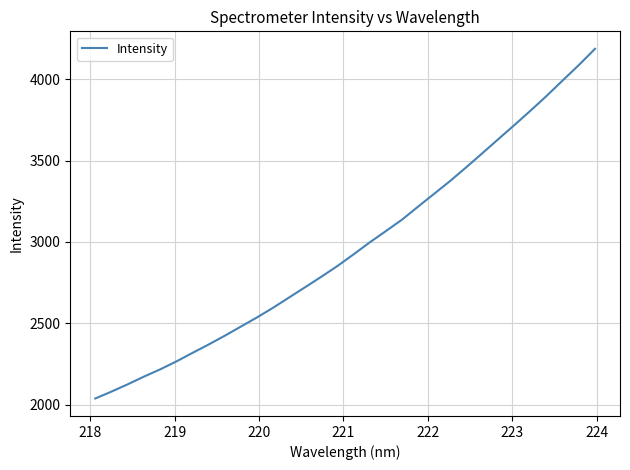

What is the difference between the maximum and minimum values?

2147.2